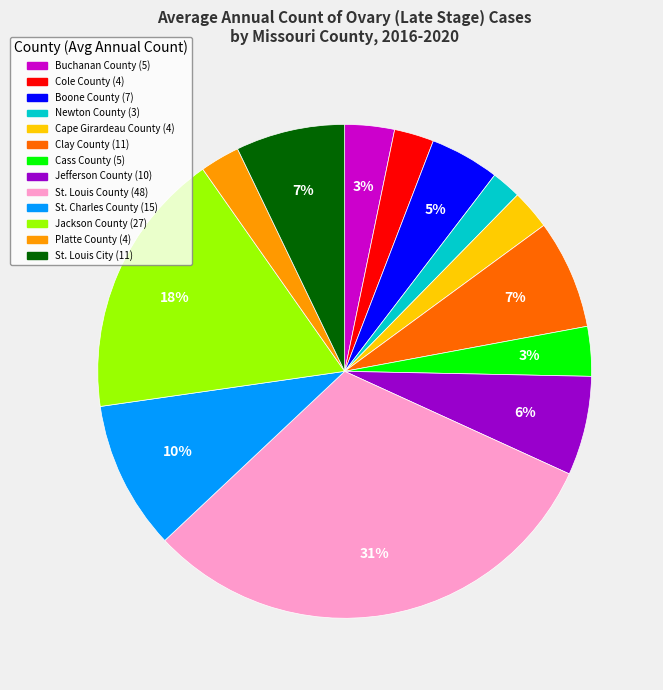

The Buchanan County slice represents 3% of the pie. True or false?

True